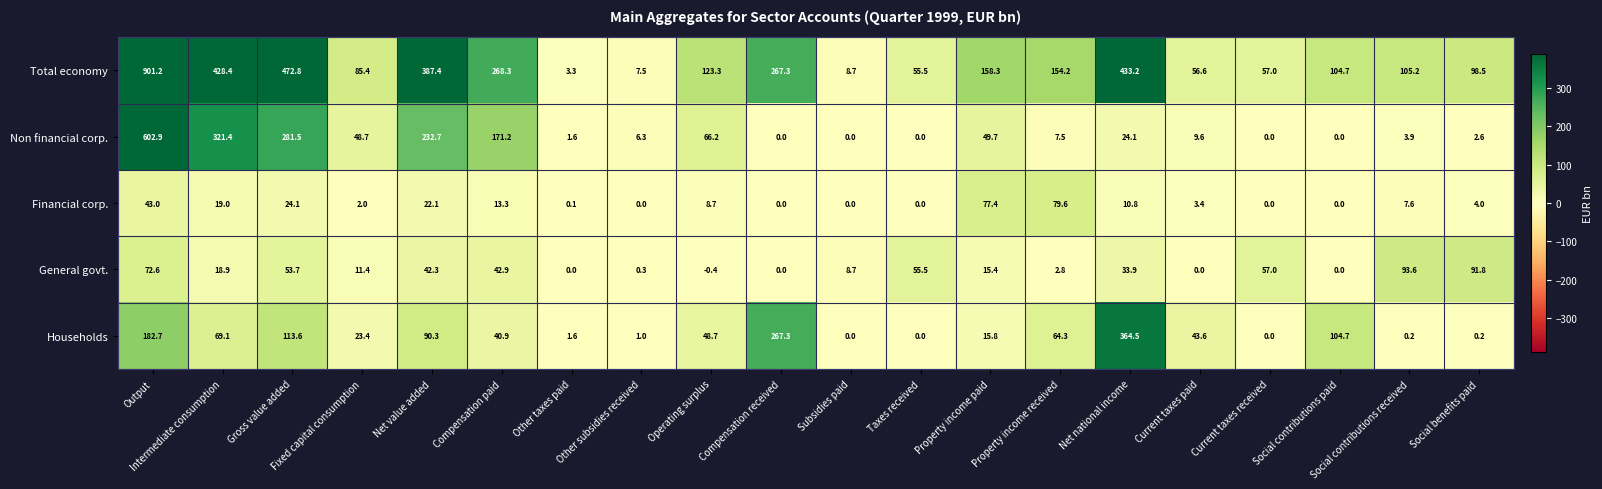

What is the spread (max minus min) of values at Current taxes paid?

56.6